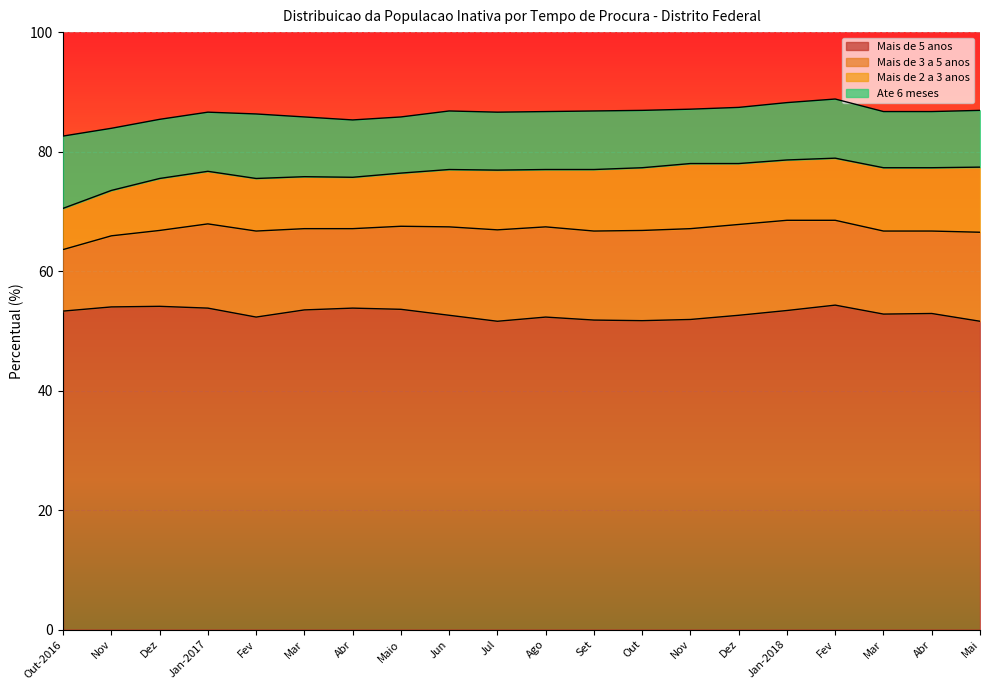

What are all the series names shown in the legend?

Mais de 5 anos, Mais de 3 a 5 anos, Mais de 2 a 3 anos, Ate 6 meses